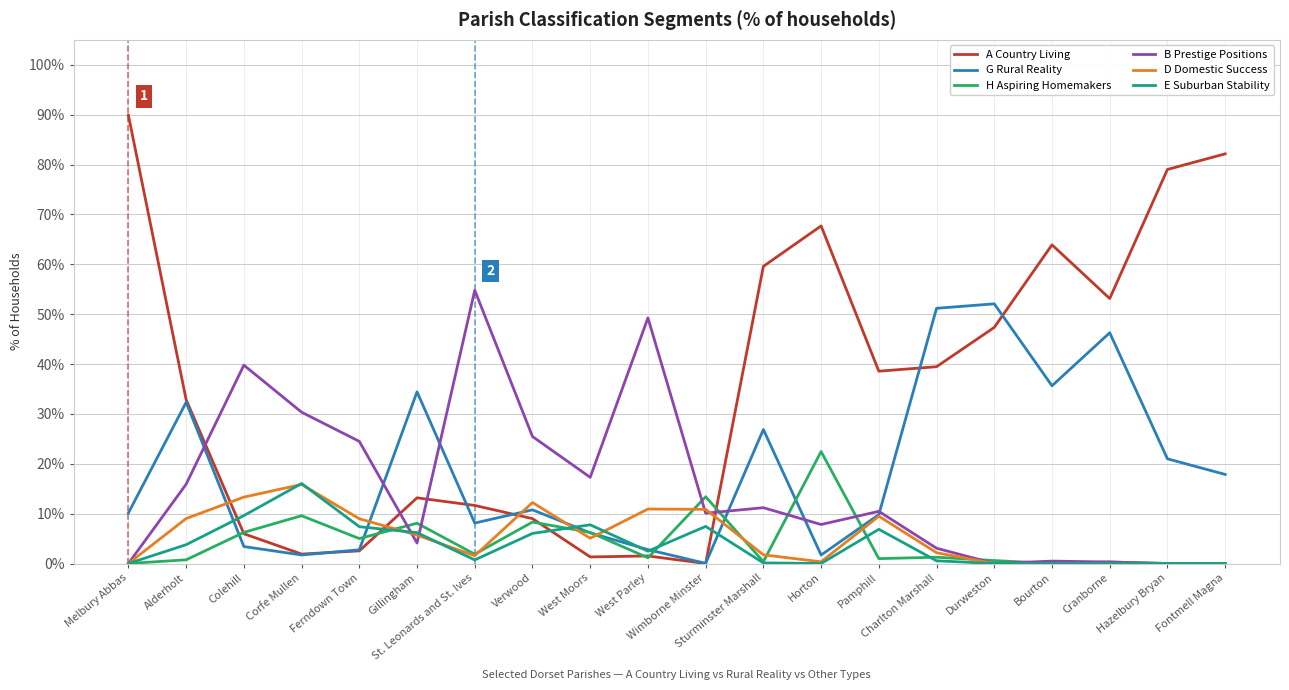

True or false: E Suburban Stability has more than 1 interior local peaks.

True